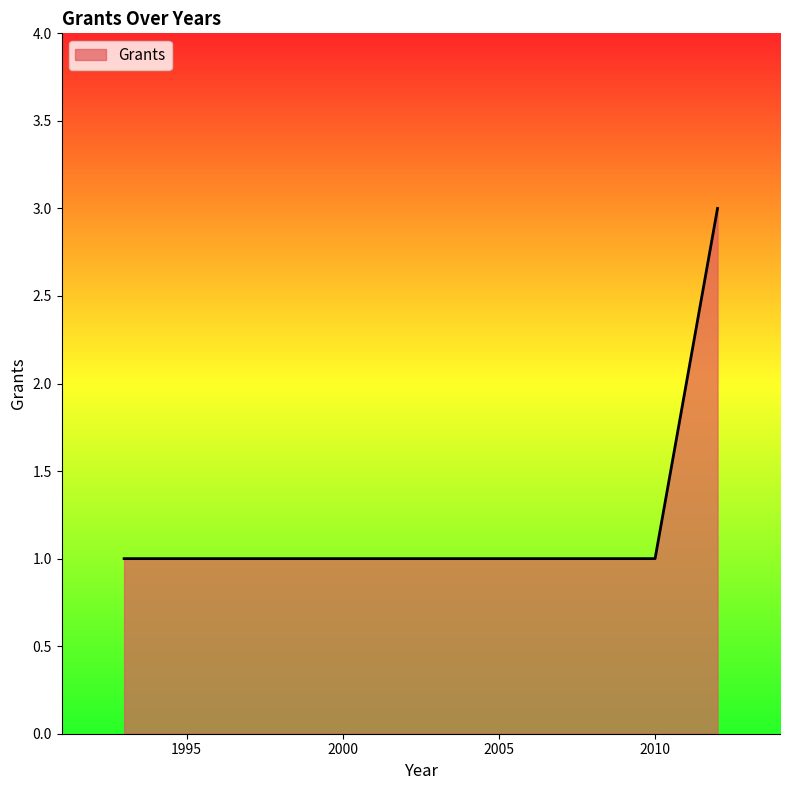

What is the greatest value displayed?

3